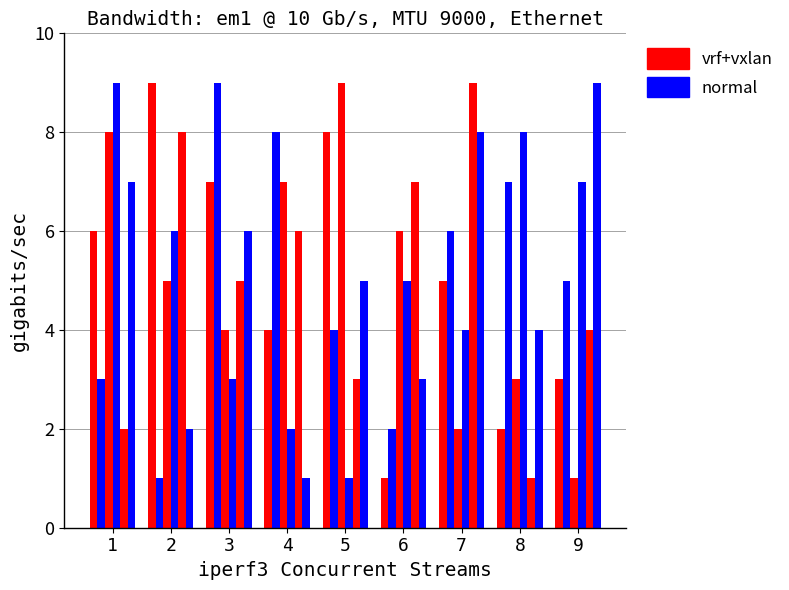

Are the bars horizontal?

No